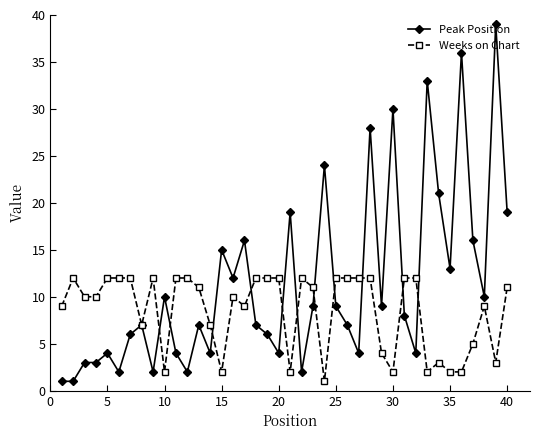

True or false: Peak Position has more than 0 points higher than both neighbors.

True